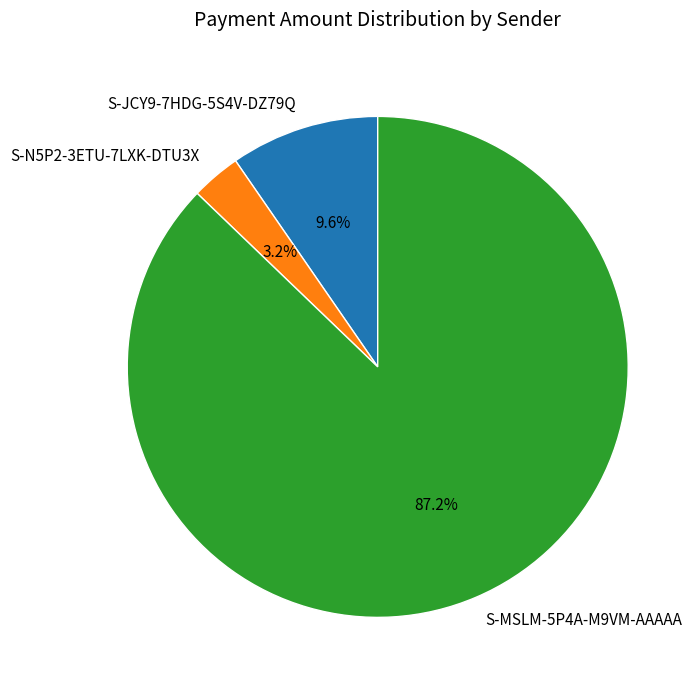

Rank the categories by value from highest to lowest.

S-MSLM-5P4A-M9VM-AAAAA, S-JCY9-7HDG-5S4V-DZ79Q, S-N5P2-3ETU-7LXK-DTU3X